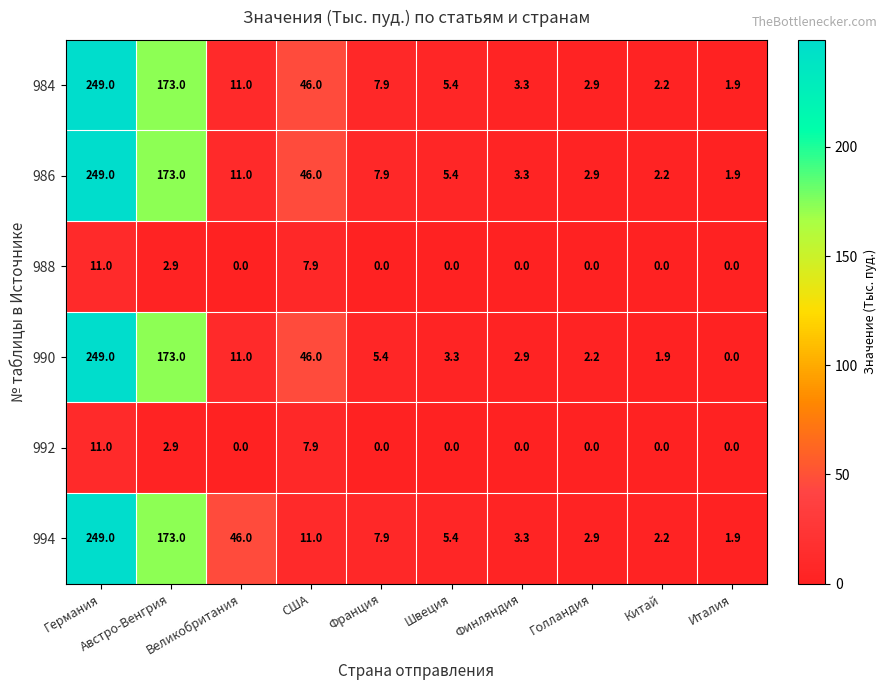

What is the sum of all 990 values?

494.7